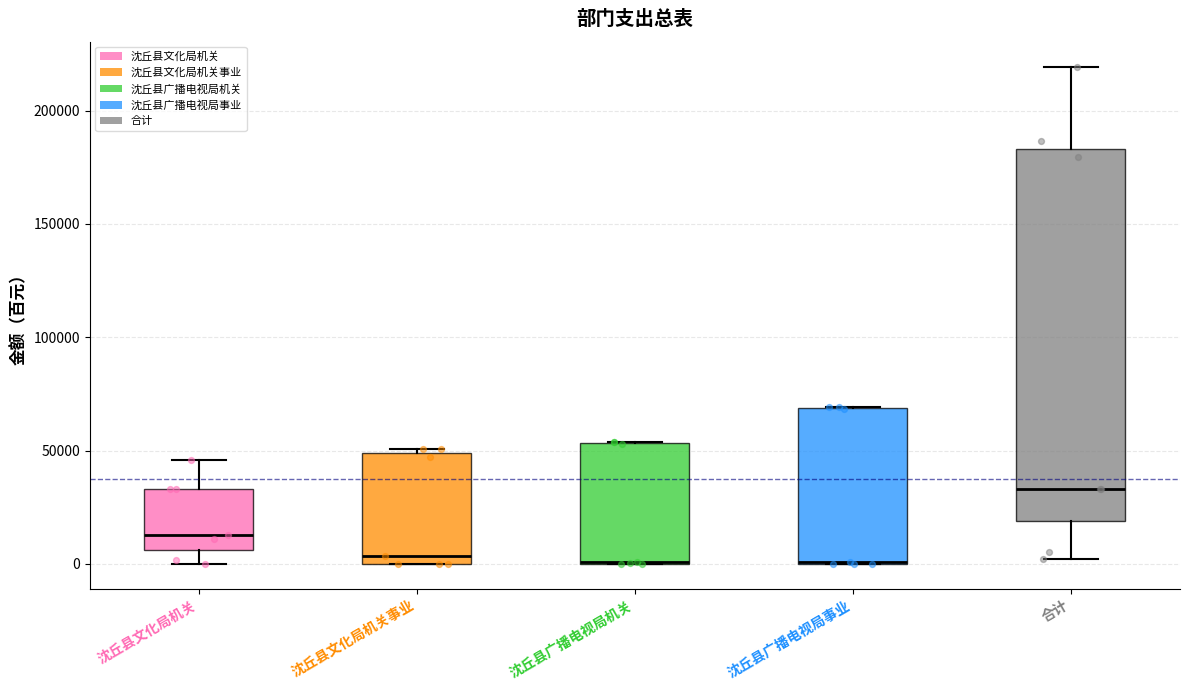

Where is the lower edge of the box for 合计 on the y-axis? The values are not printed on the chart, so give them approximately, as read against the axis.

20000